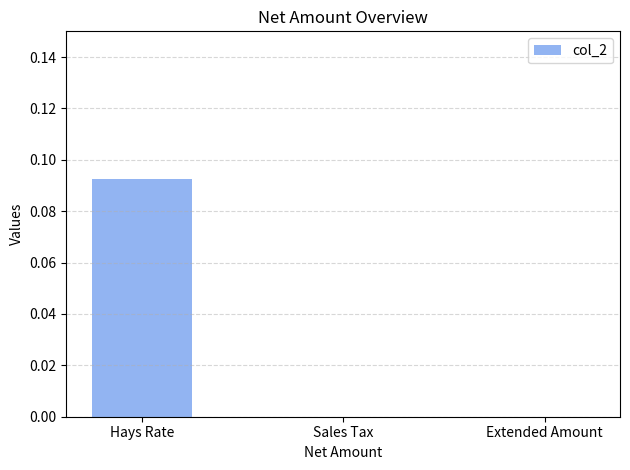

Between Sales Tax and Hays Rate, which is larger?

Hays Rate